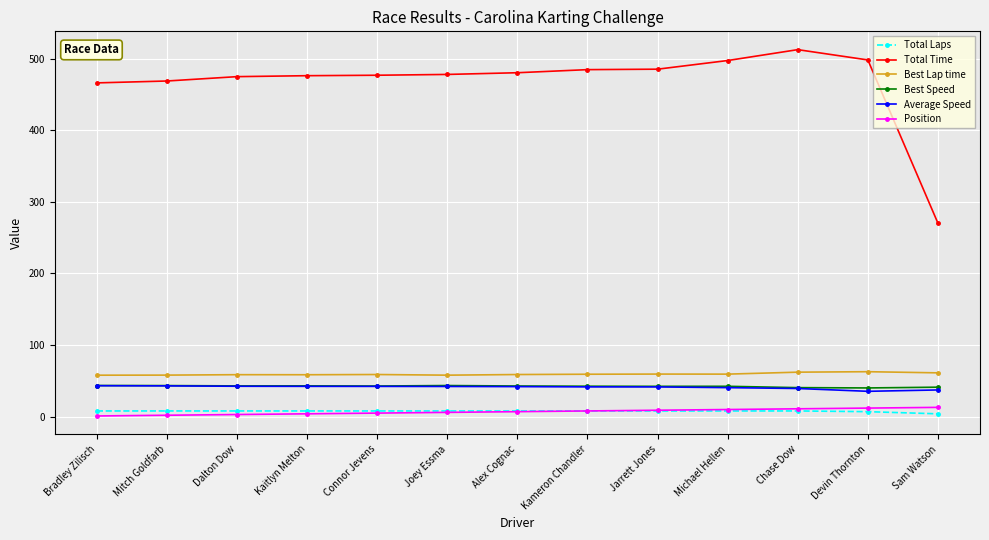

True or false: Best Speed and Best Lap time cross at least once.

False